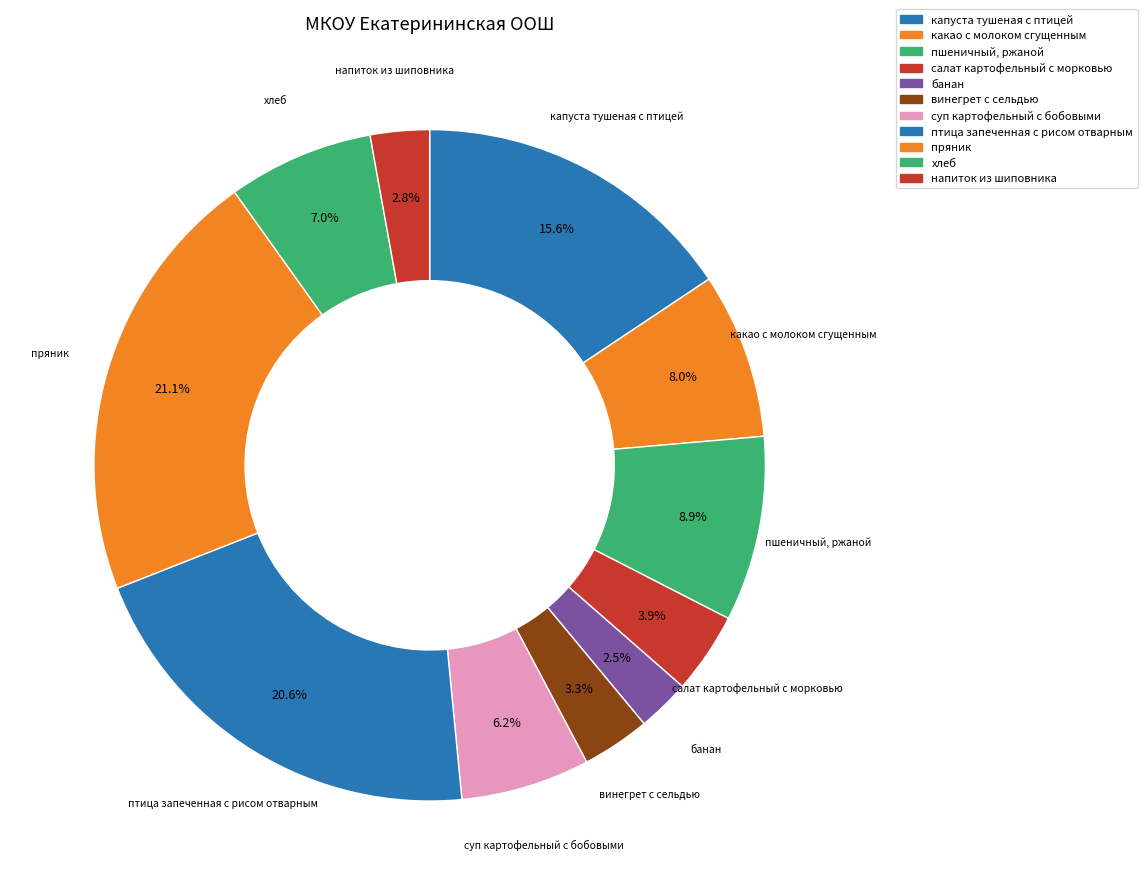

Is банан the majority of the pie?

No